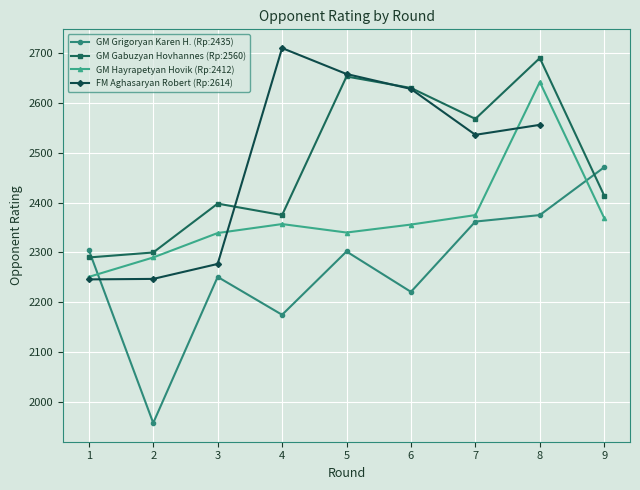

What is the approximate value of GM Hayrapetyan Hovik (Rp:2412) at 1?

2251